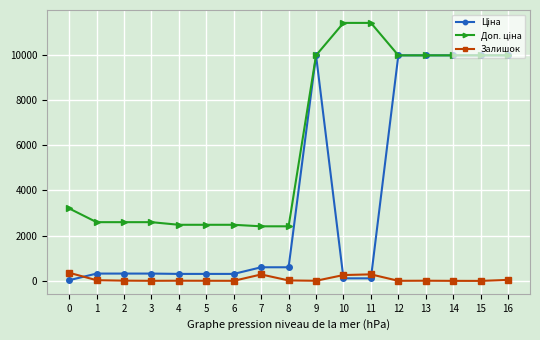

The value of Залишок at 0 is 360.0. True or false?

True